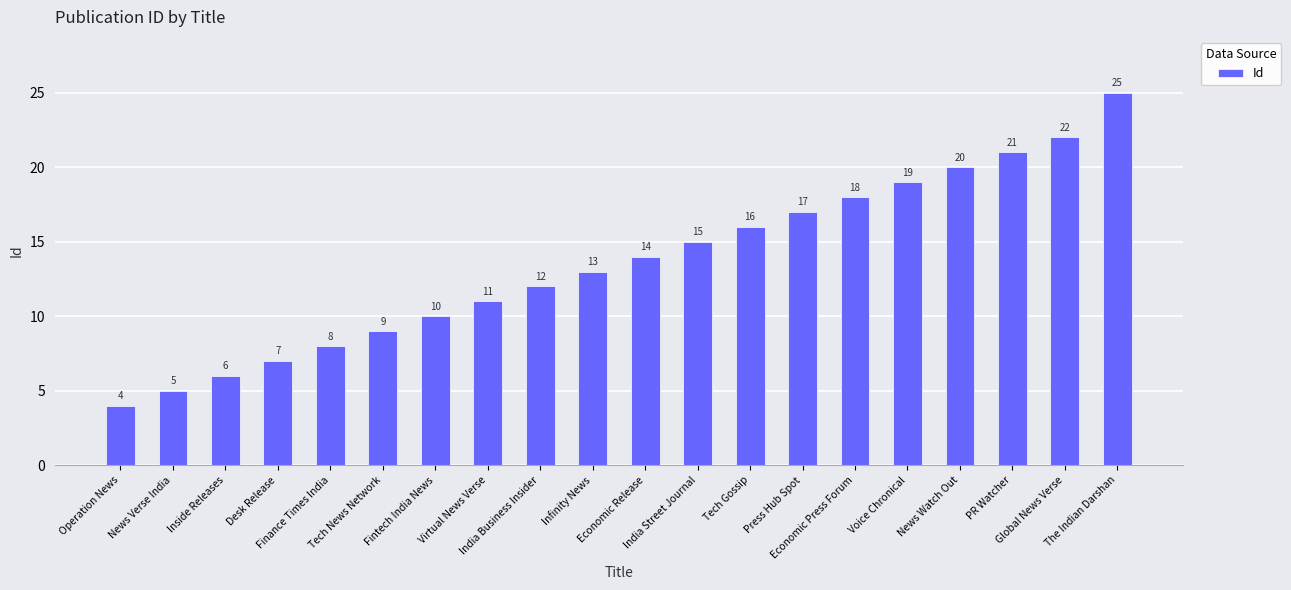

What is the smallest value displayed?

4